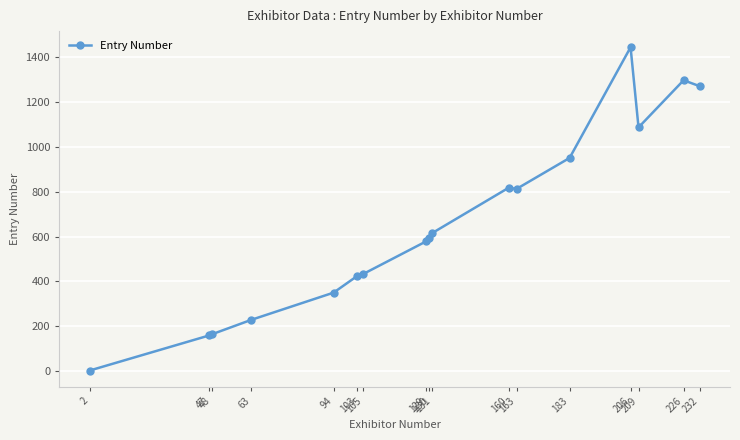

What is the maximum value shown in the chart?

1443